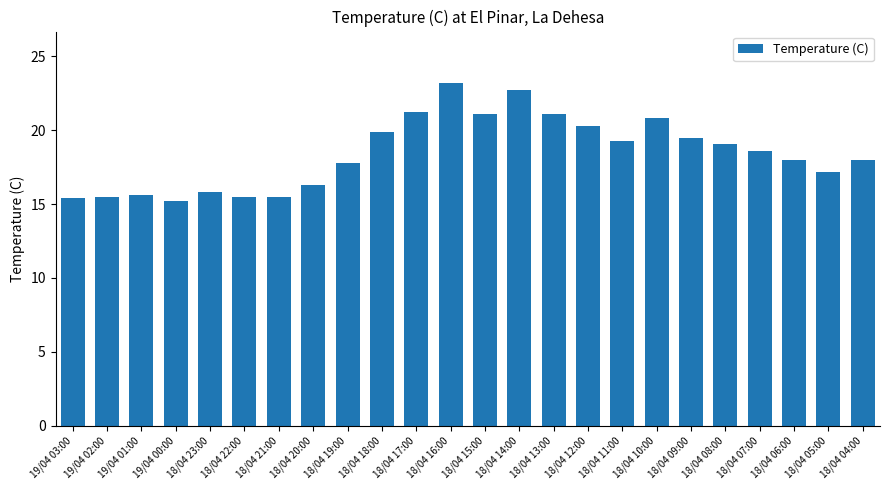

What is the difference between the maximum and minimum values?

8.0